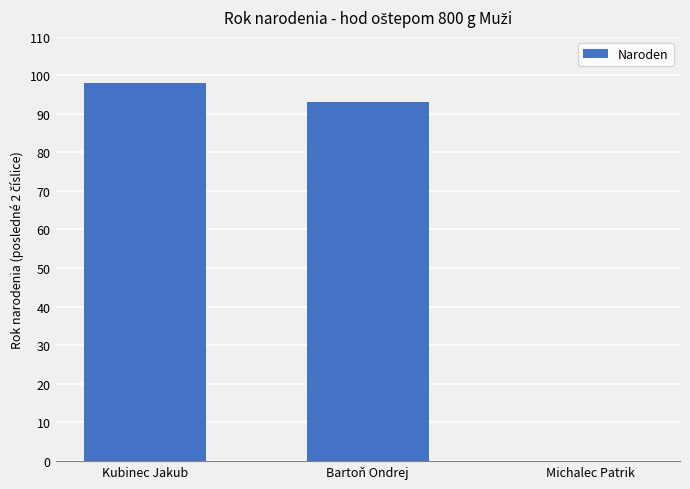

What is the greatest value displayed?

98